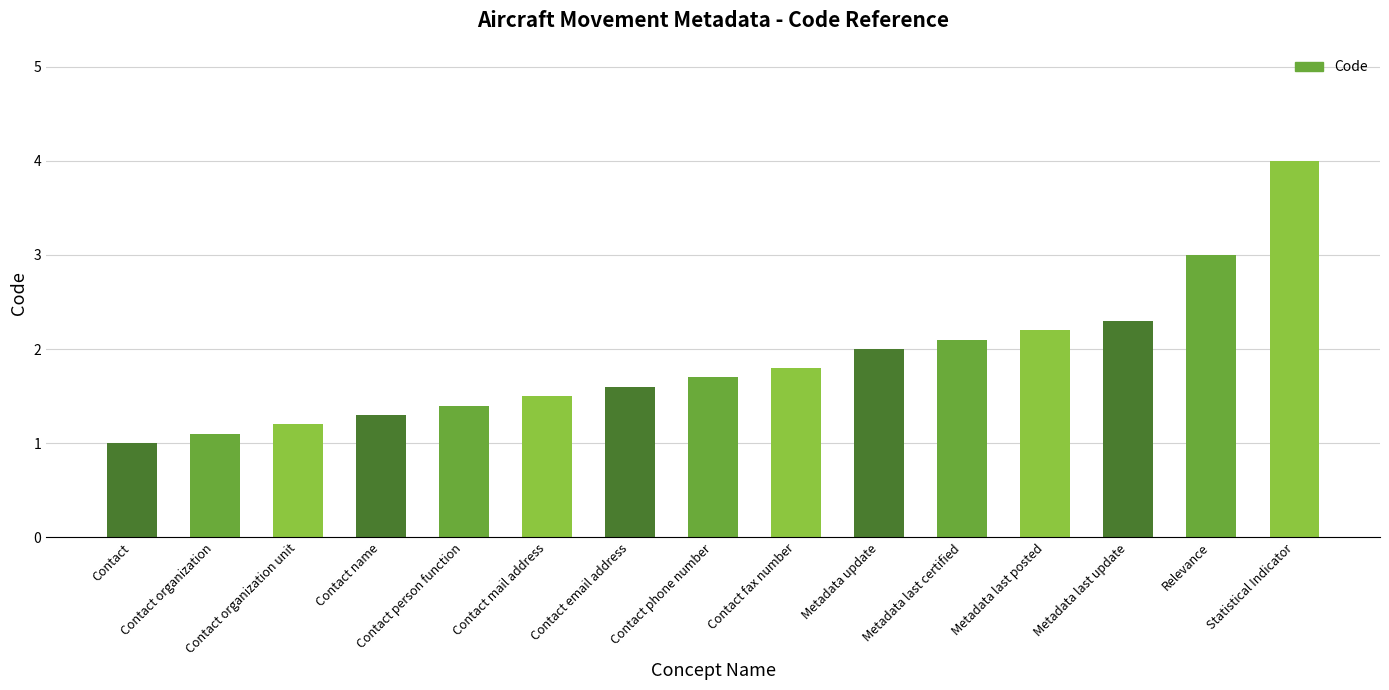

Rank the categories by value from highest to lowest.

Statistical Indicator, Relevance, Metadata last update, Metadata last posted, Metadata last certified, Metadata update, Contact fax number, Contact phone number, Contact email address, Contact mail address, Contact person function, Contact name, Contact organization unit, Contact organization, Contact